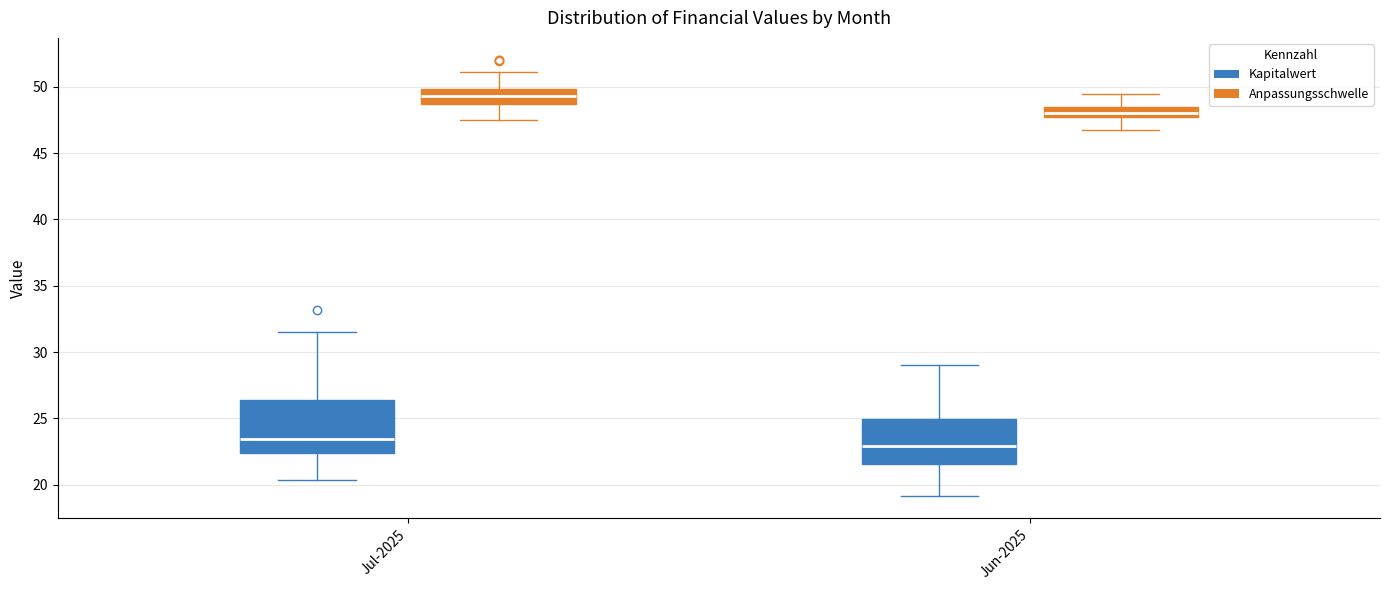

Comparing the boxes themselves (not the whiskers), which one is the tallest?

Jul-2025 (Kapitalwert)